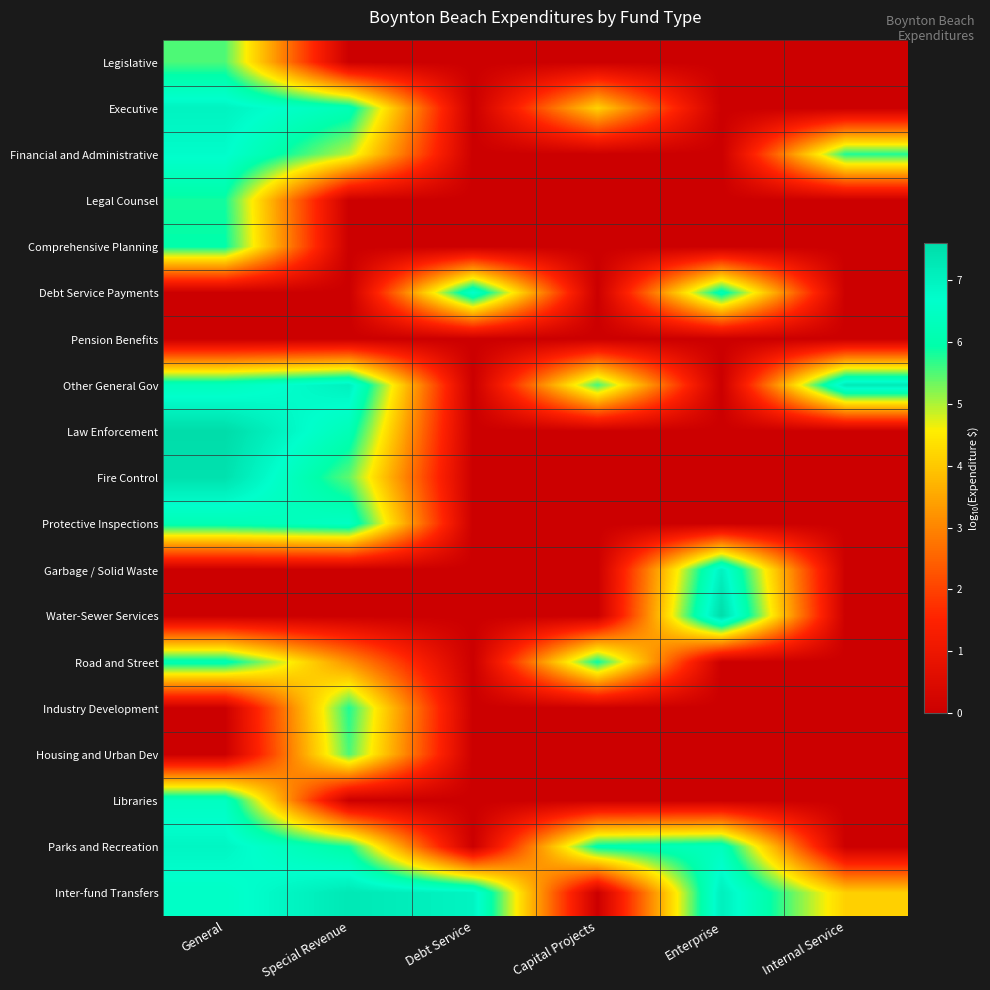

Which has a higher value, Enterprise or Capital Projects?

Enterprise